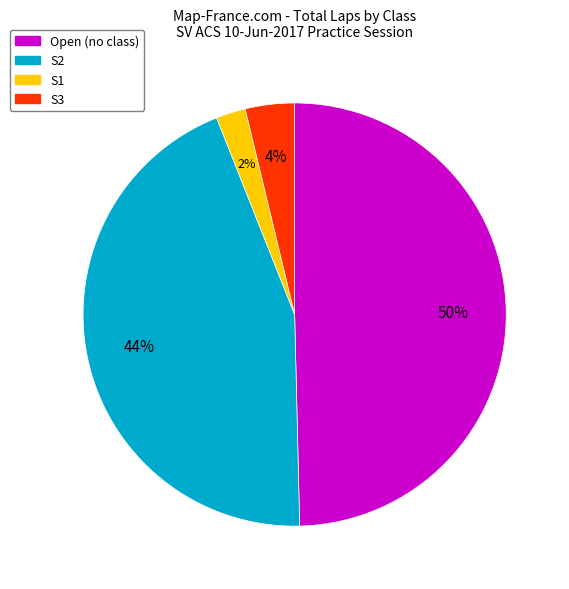

Is there a majority slice in this chart?

No